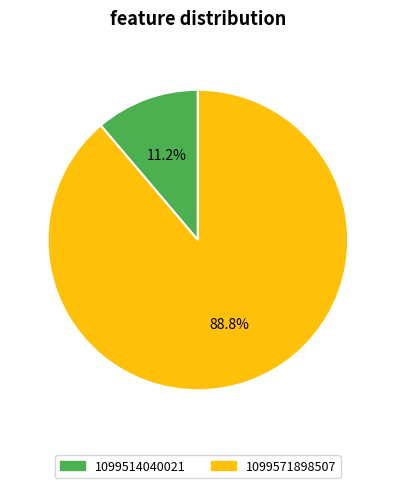

Rank the categories by value from lowest to highest.

1099514040021, 1099571898507